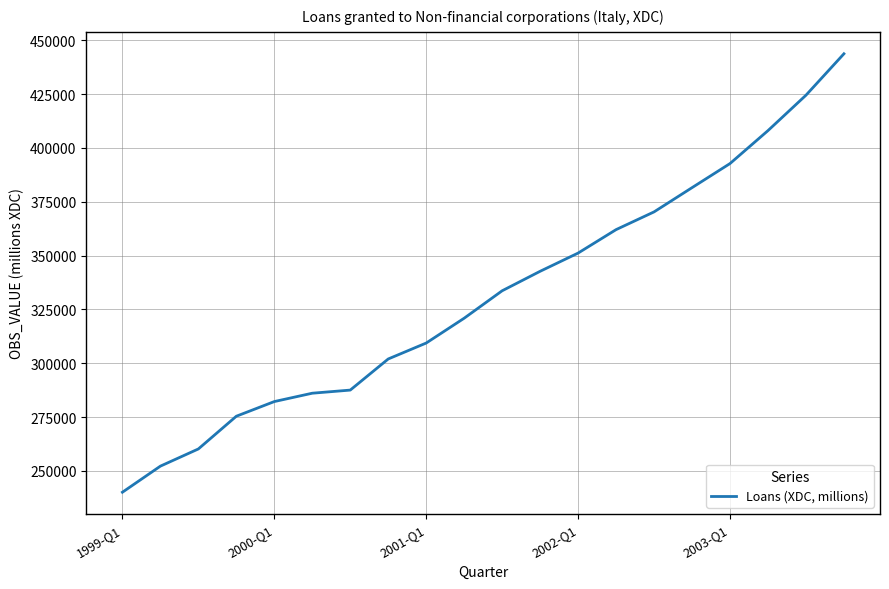

Reading left to right, what are all the values shown in this chart?

240078	252196	260181	275380	282193	286074	287524	301979	309380	320912	333657	342704	351169	362060	370297	381551	392748	408051	424489	443738